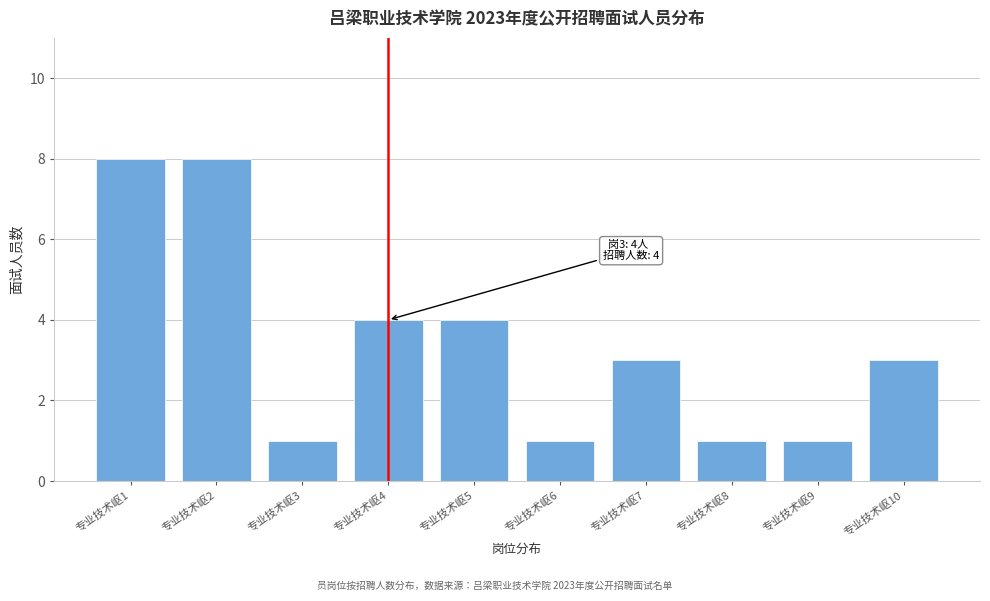

Reading left to right, transcribe all the data shown in this chart.

专业技术岖1=8	专业技术岖2=8	专业技术岖3=1	专业技术岖4=4	专业技术岖5=4	专业技术岖6=1	专业技术岖7=3	专业技术岖8=1	专业技术岖9=1	专业技术岖10=3